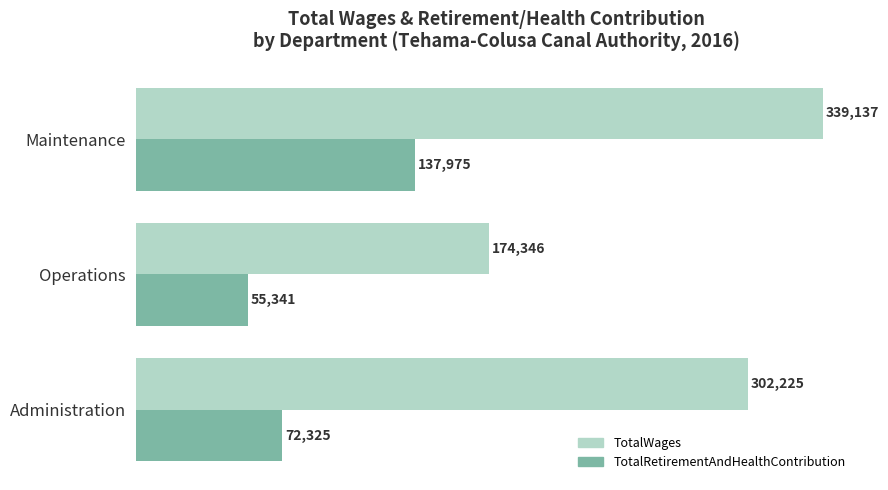

Which series has the largest range (max minus min)?

TotalWages